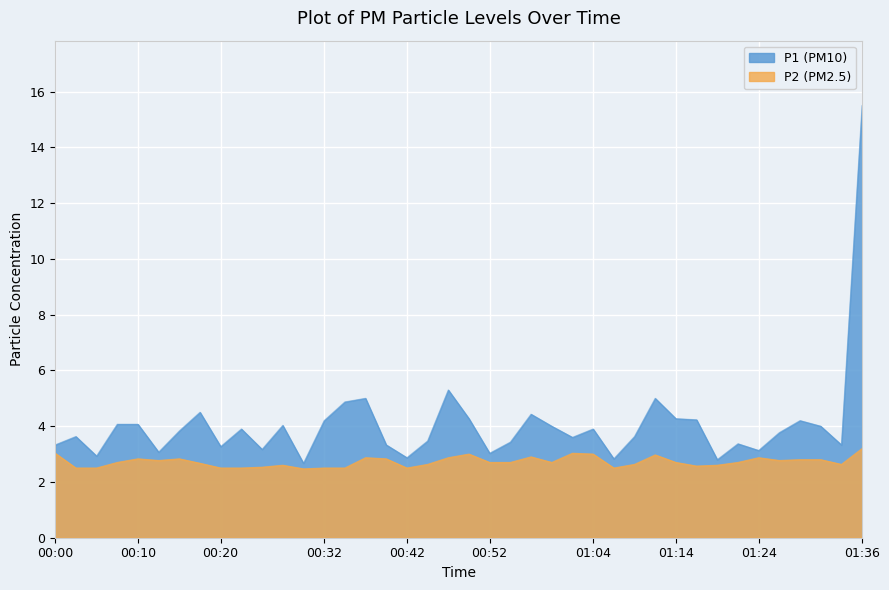

Is it true that P2 equals 4.7 at 00:57?

False